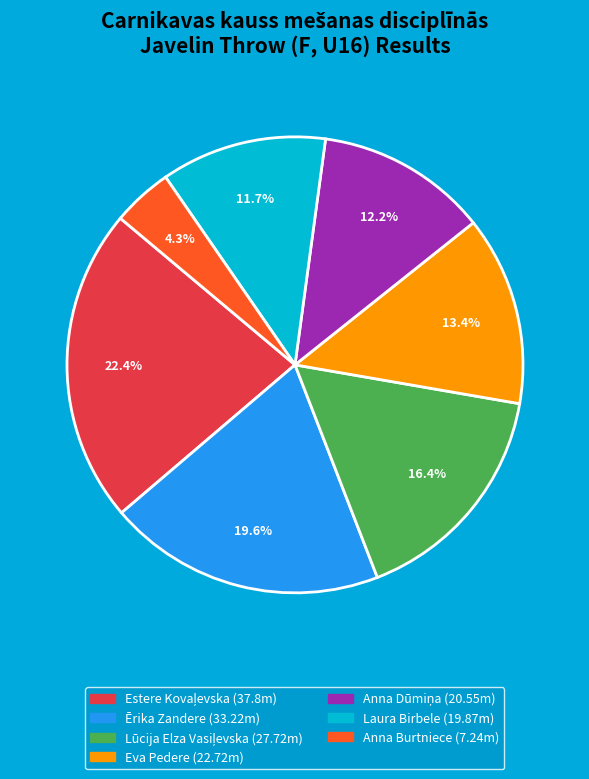

What is the ratio of the value at Eva Pedere to the value at Ērika Zandere?

0.7